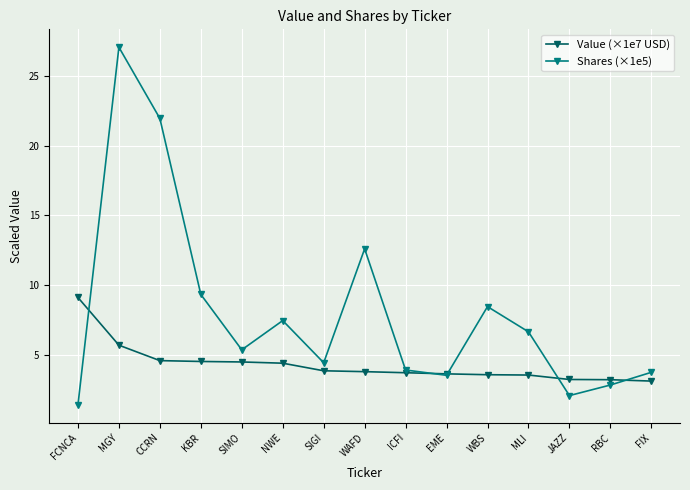

What is the label of the 2nd point from the right?

RBC